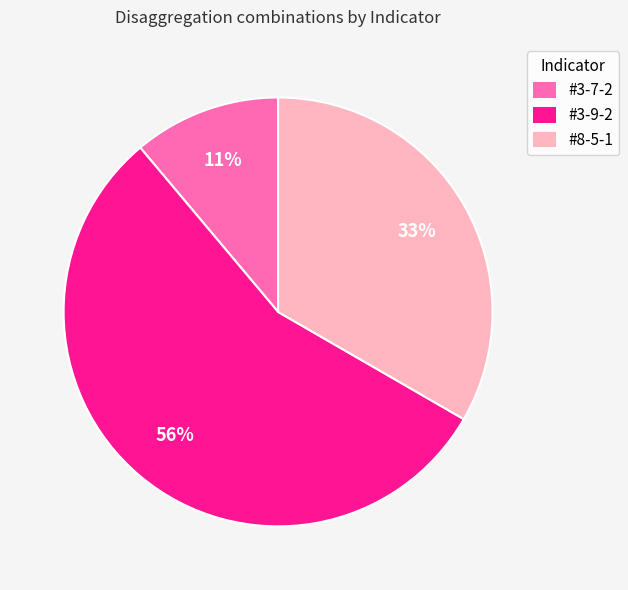

Rank the categories by value from lowest to highest.

#3-7-2, #8-5-1, #3-9-2